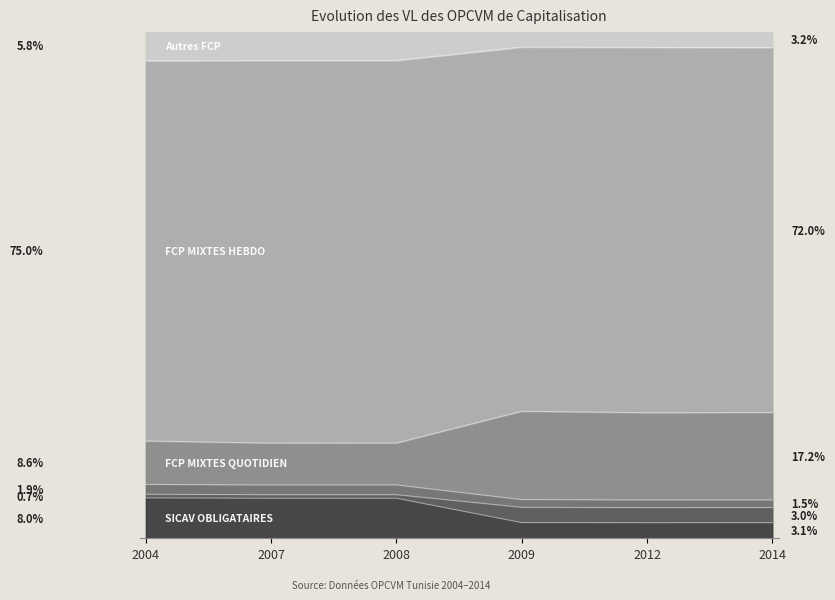

Does the chart have visible grid lines?

No